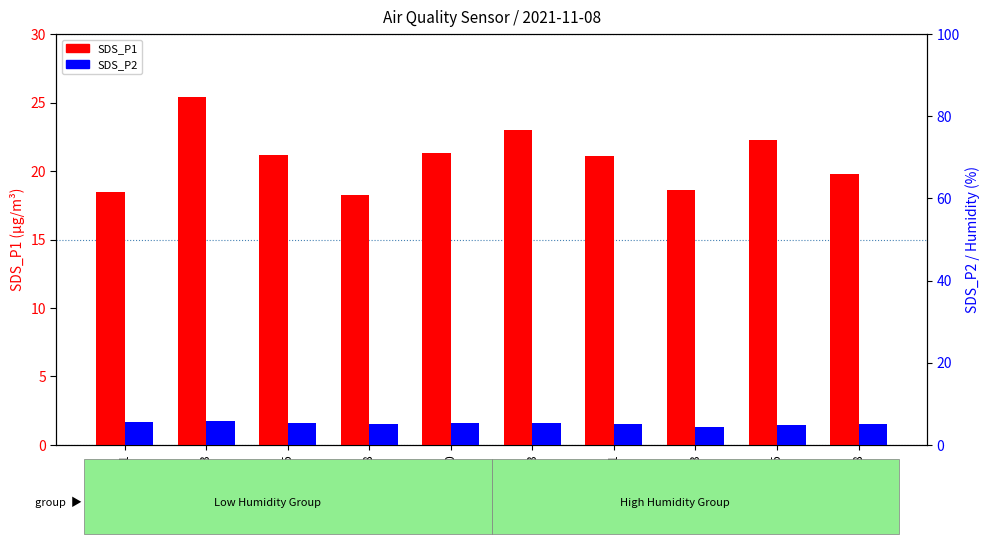

Are the bars horizontal?

No